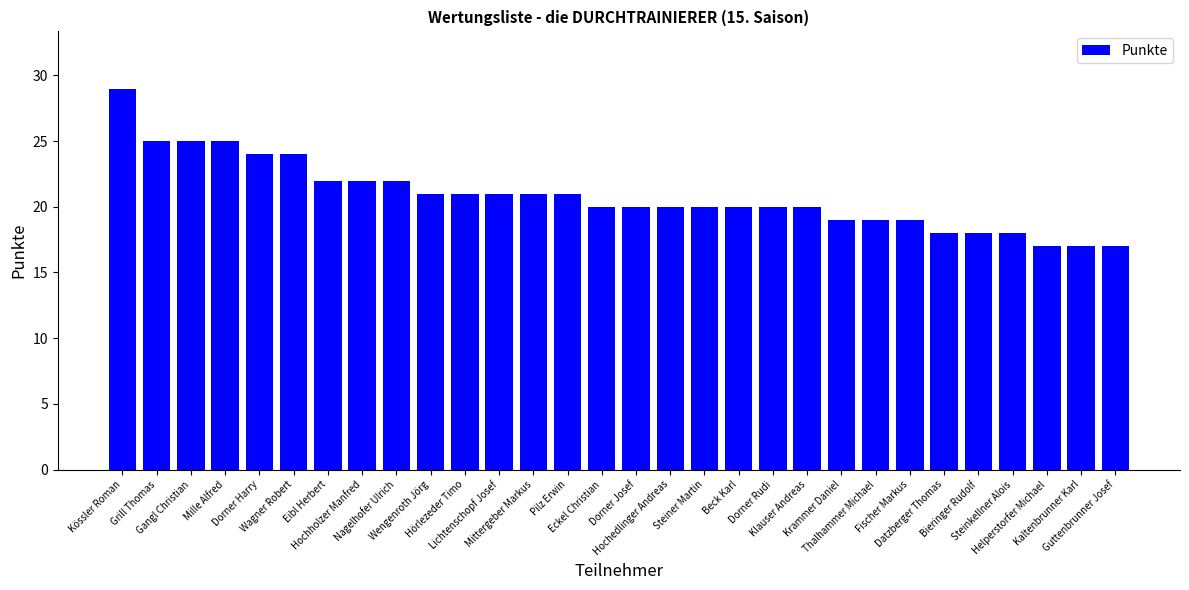

True or false: the data shows 19 at Thalhammer Michael.

True